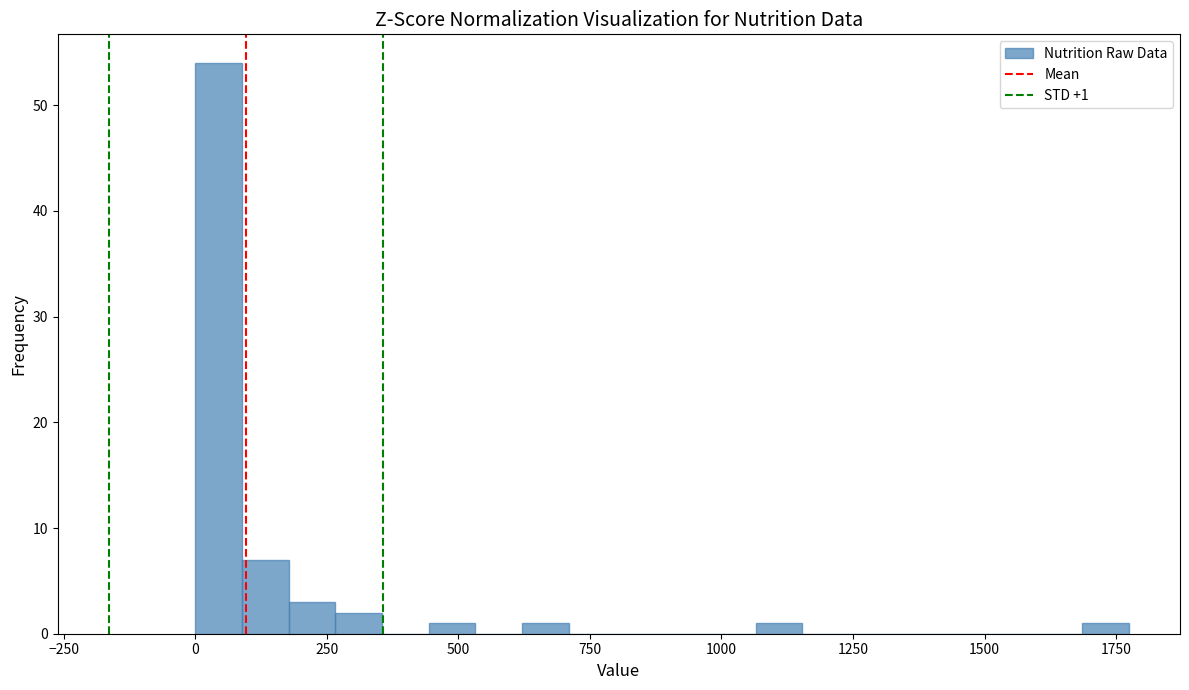

Around what value on the x-axis is the tallest bar? Give the approximate position of its centre, as read against the axis.

50